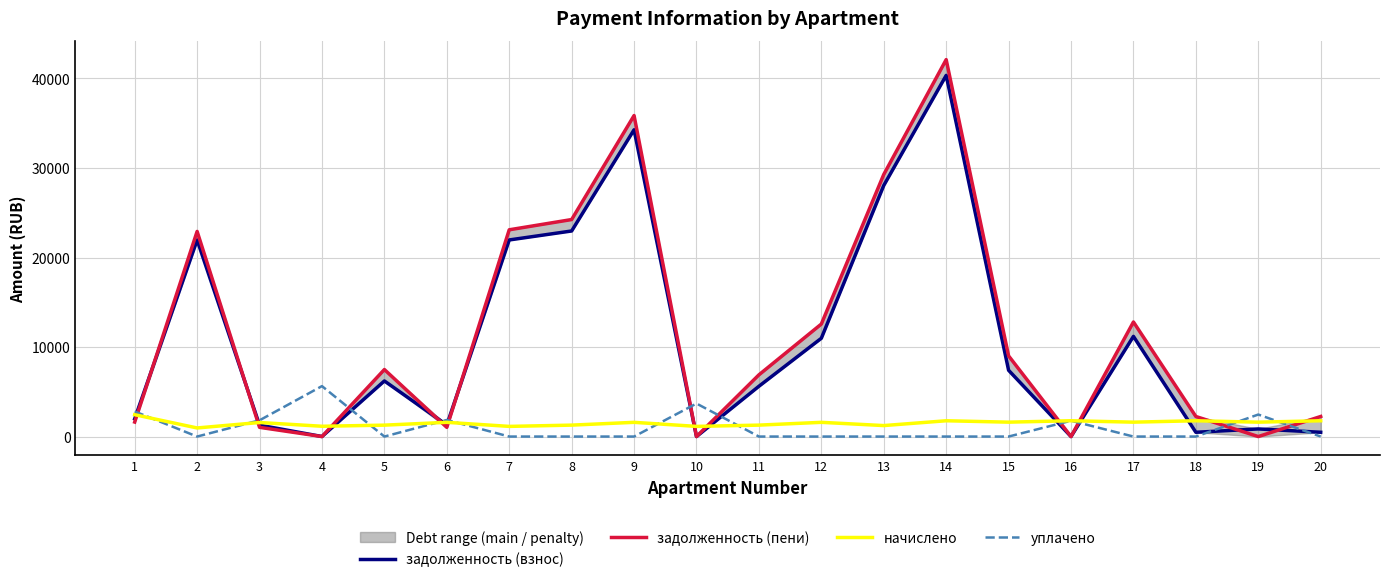

How many interior local peaks does the задолженность (пени) series have?

5